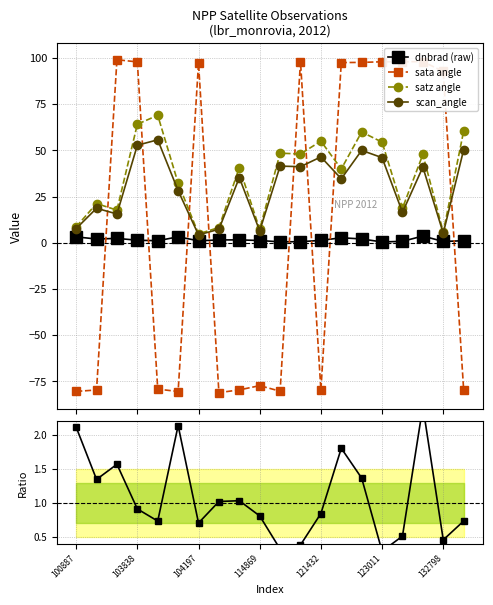

After their last crossing, which series has the higher values: dnbrad ratio or sata angle?

dnbrad ratio